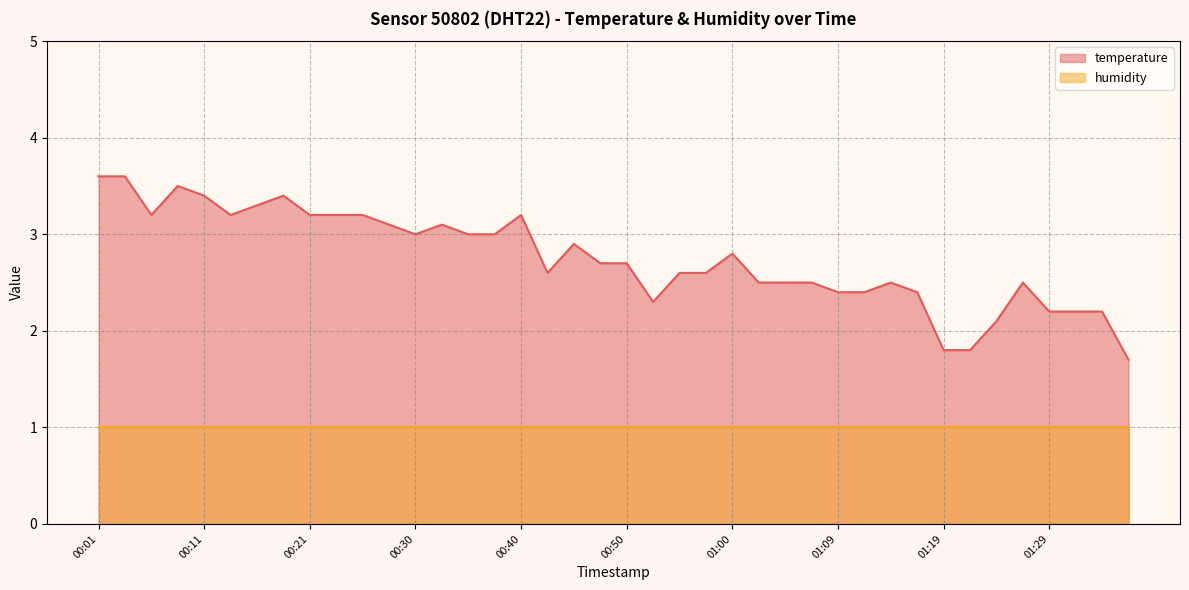

At which label is the value closest to 2?

01:24